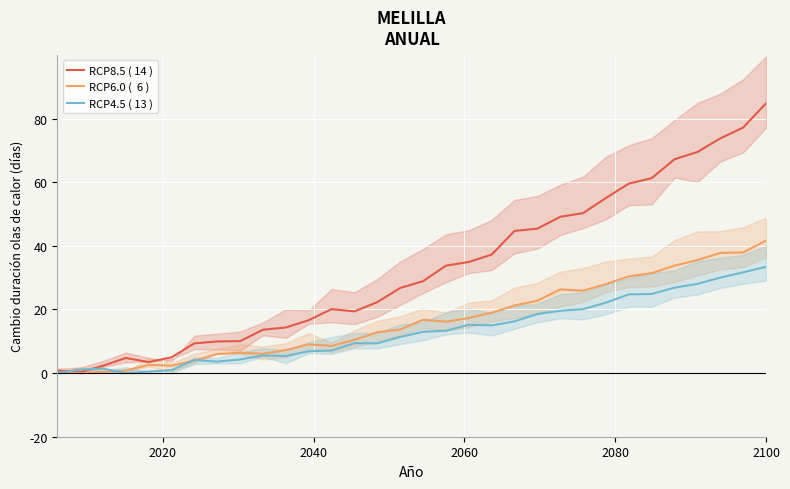

Does the chart display data point markers on the line(s)?

No